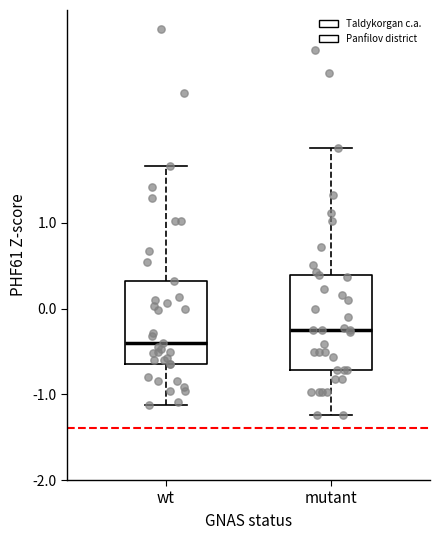

Reading left to right, transcribe this box plot: for each box, give where its median line is, the range the box spans, and where its two whiskers end, as read against the y-axis. The values are not printed on the chart, so give them approximately, as read against the axis.

wt: median -0.4, box -0.6 to 0.3, whiskers -1.1 to 1.7
mutant: median -0.2, box -0.7 to 0.4, whiskers -1.2 to 1.9